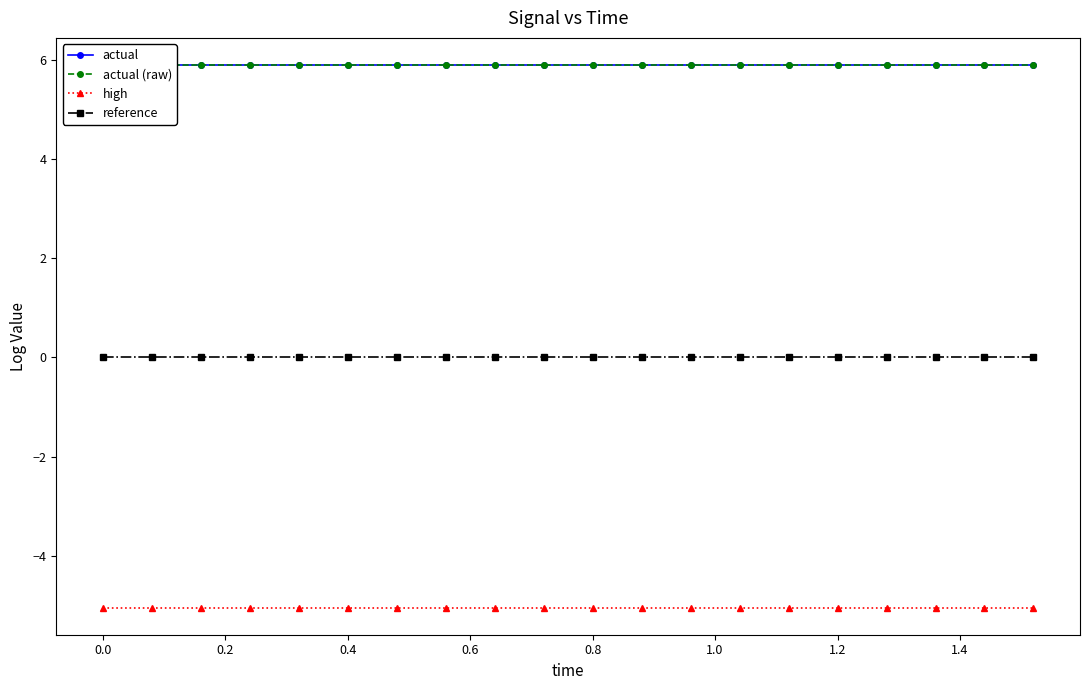

What is the maximum value for actual (raw)?

5.9